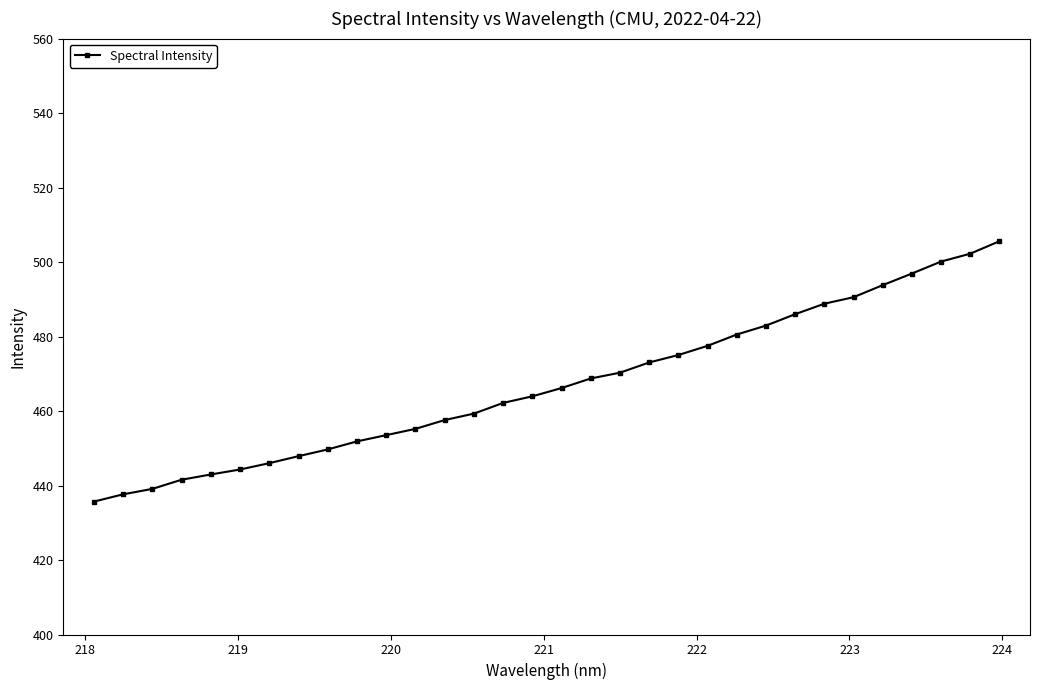

What is the difference between the maximum and minimum values?

69.9